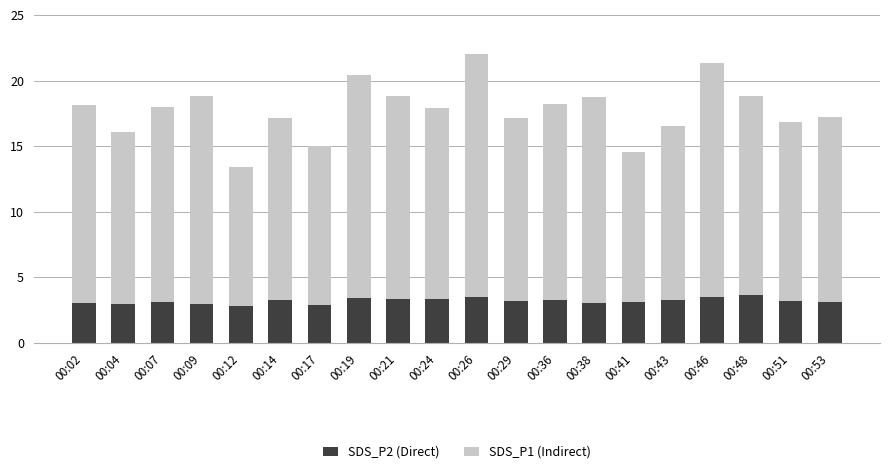

Are the bars grouped side by side (vs. stacked)?

No